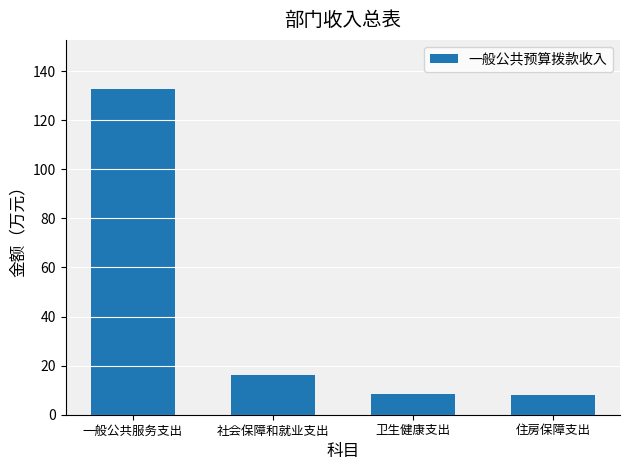

What is the average value?

41.4